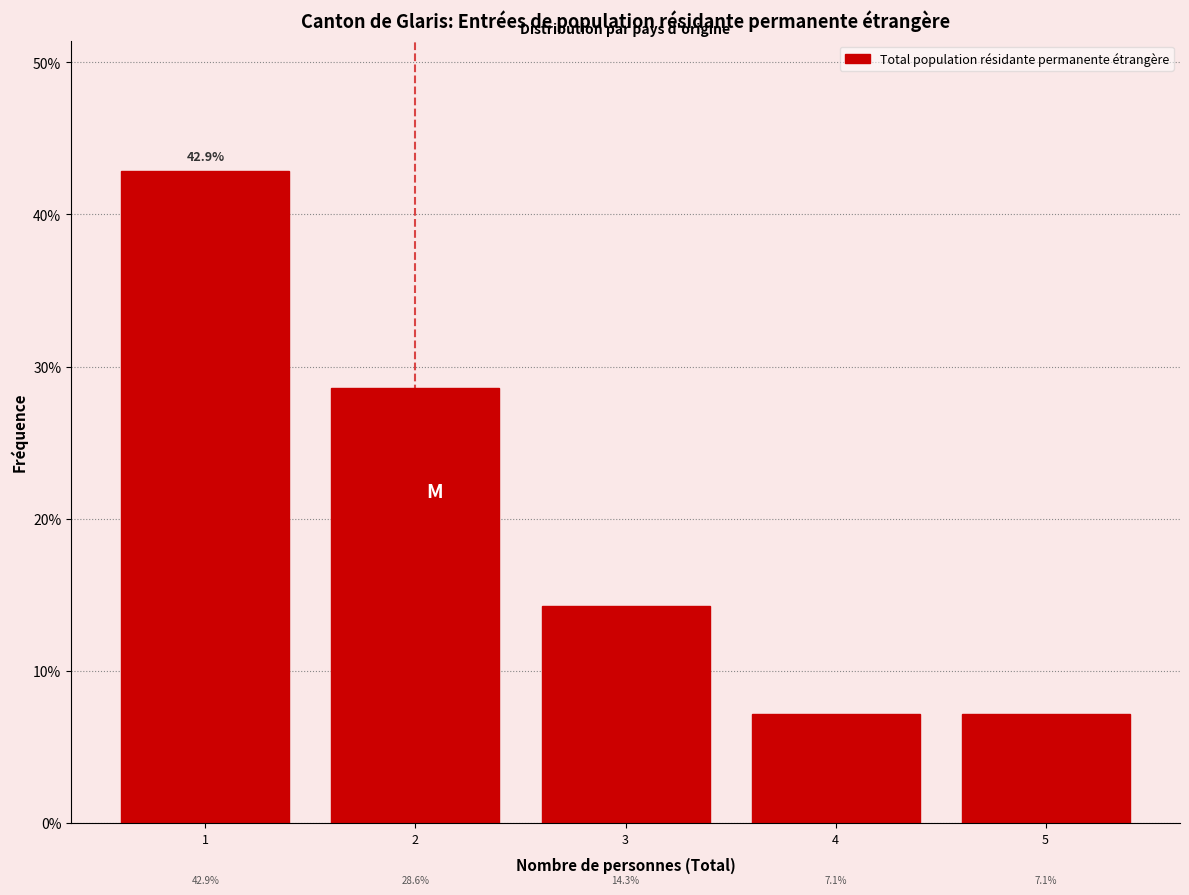

Reading left to right, list every bar in this chart as the range it spans on the x-axis followed by its height.

0.5 to 1.5: 42.9
1.5 to 2.5: 28.6
2.5 to 3.5: 14.3
3.5 to 4.5: 7.1
4.5 to 5.5: 7.1